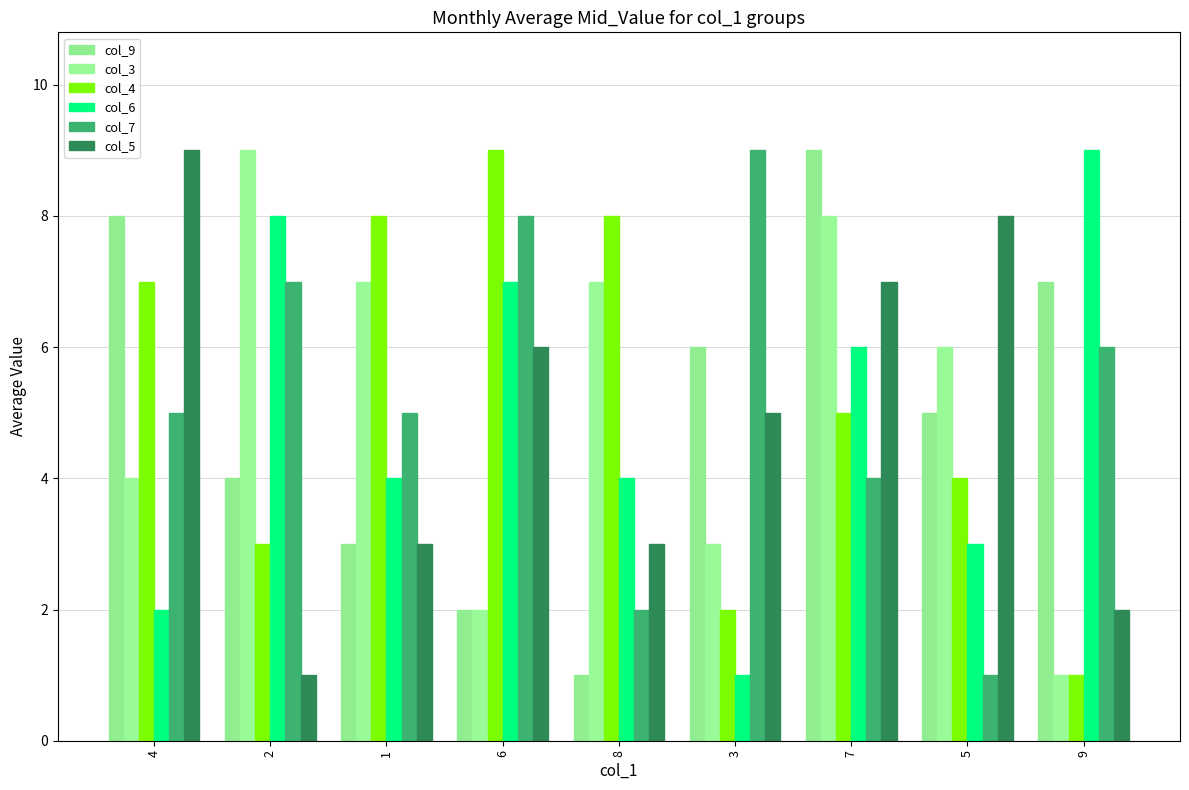

What is the total value across all series at 4?

35